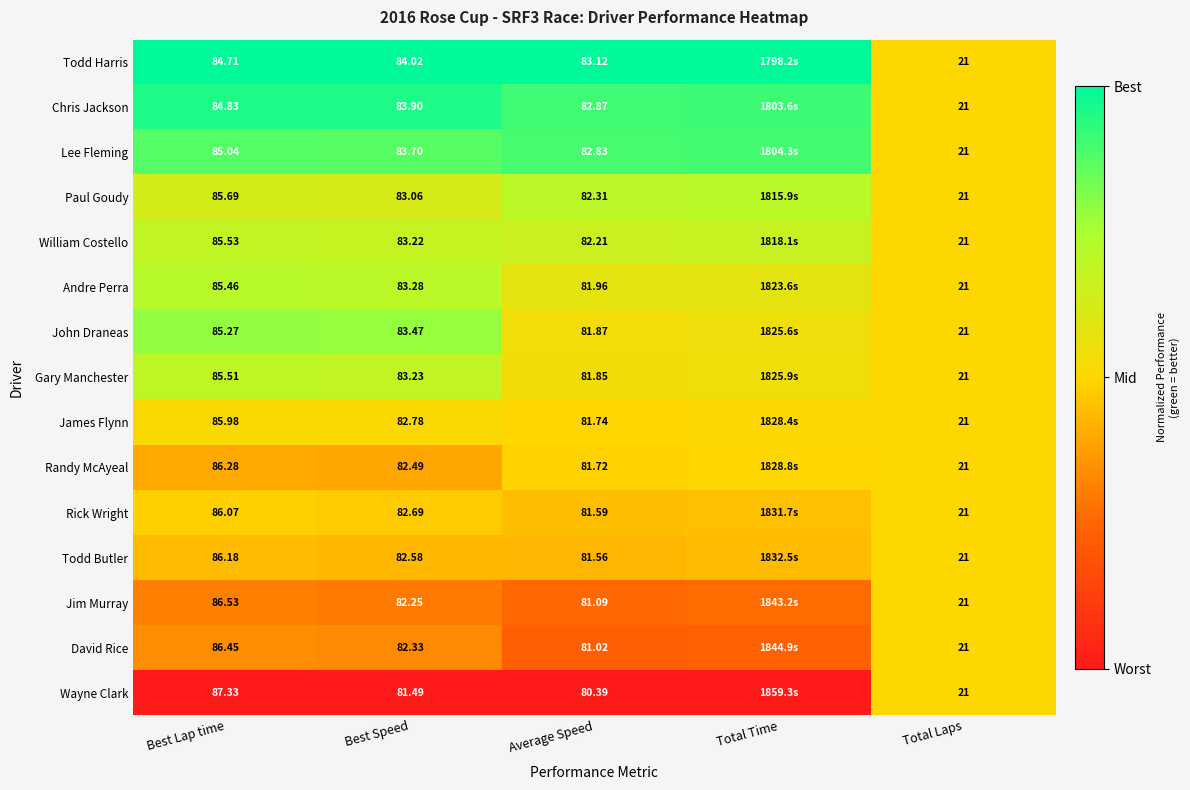

Is the value of William Costello at Best Lap time greater than the value of Andre Perra at Best Speed?

Yes